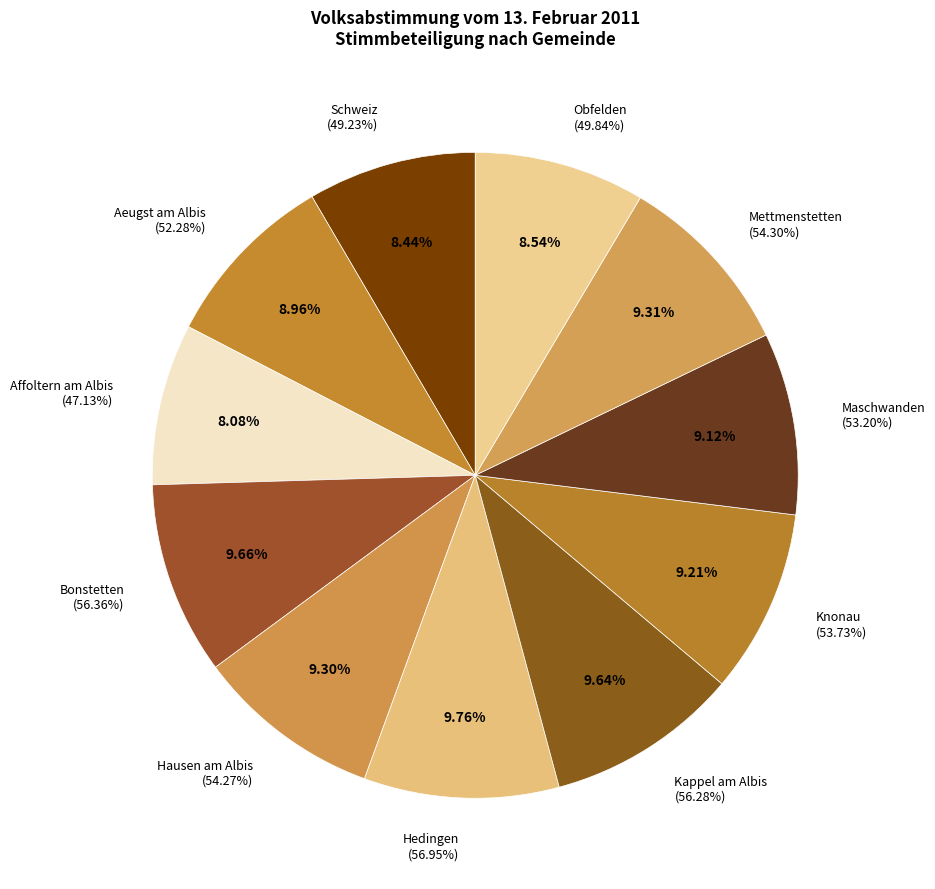

What is the largest slice in the pie chart?

Hedingen